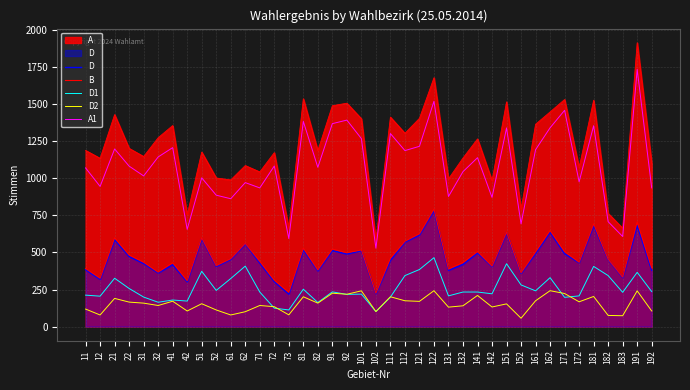

How many lines are shown in the chart?

6